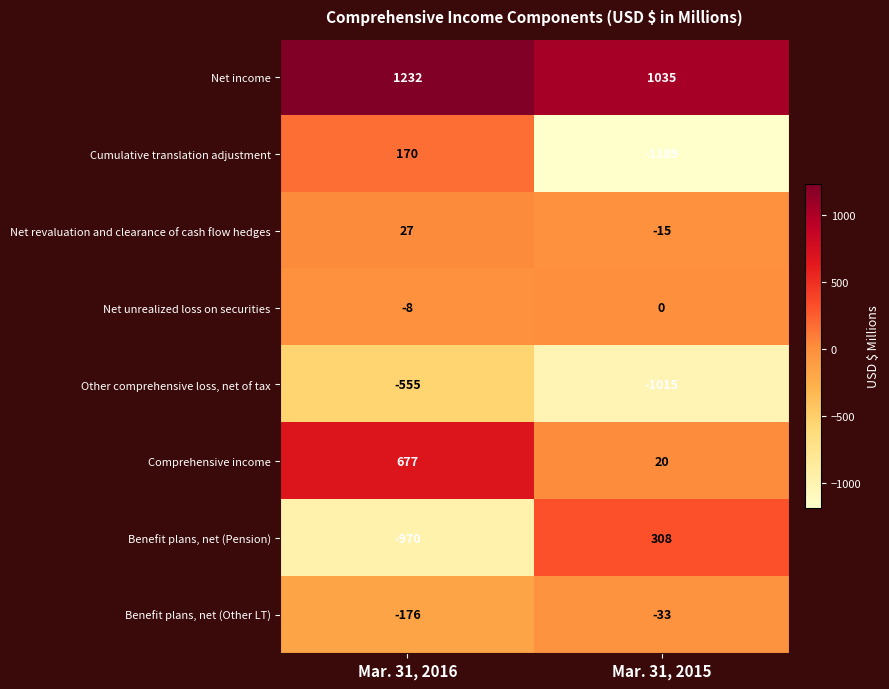

The value of Net unrealized loss on securities at Mar. 31, 2015 is 0. True or false?

True